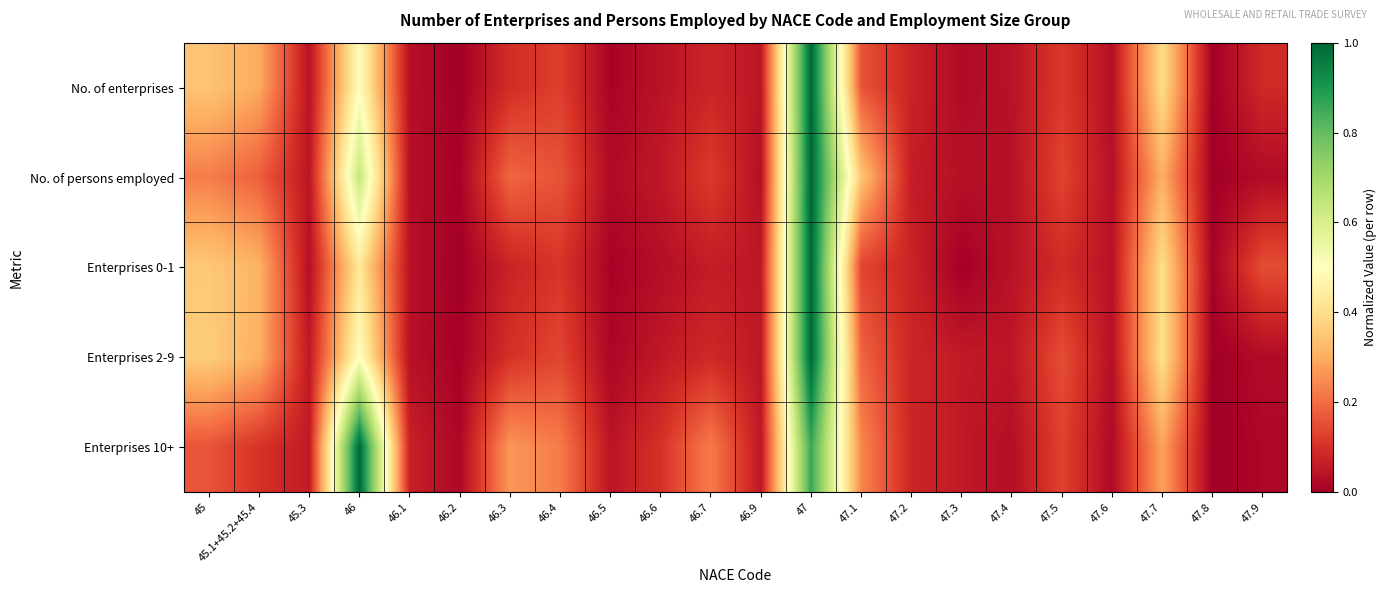

At which category is the sum across all series the highest?

47